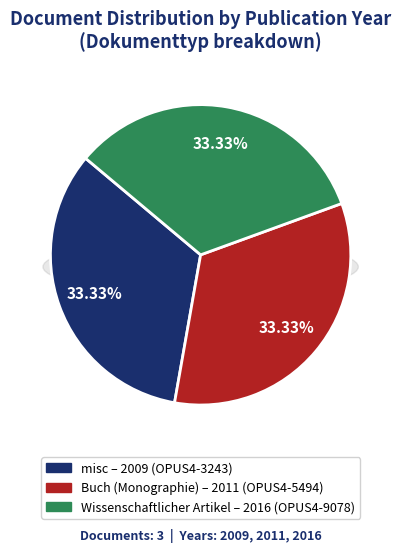

What percentage is NOT represented by OPUS4-5494 (2011)?

66.7%